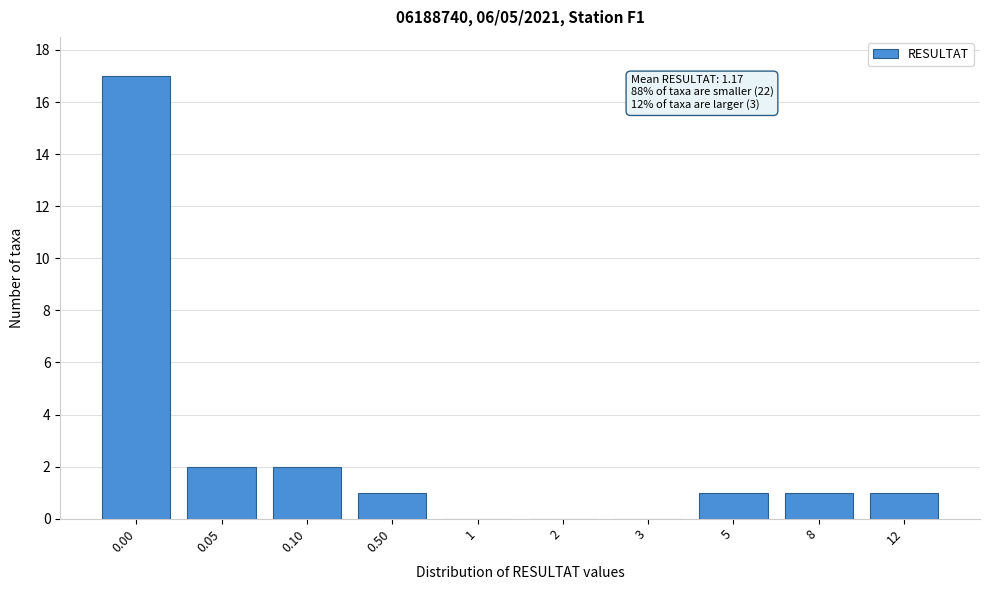

Reading left to right, list all the values displayed in this chart.

0.00=17	0.05=2	0.10=2	0.50=1	1=0	2=0	3=0	5=1	8=1	12=1